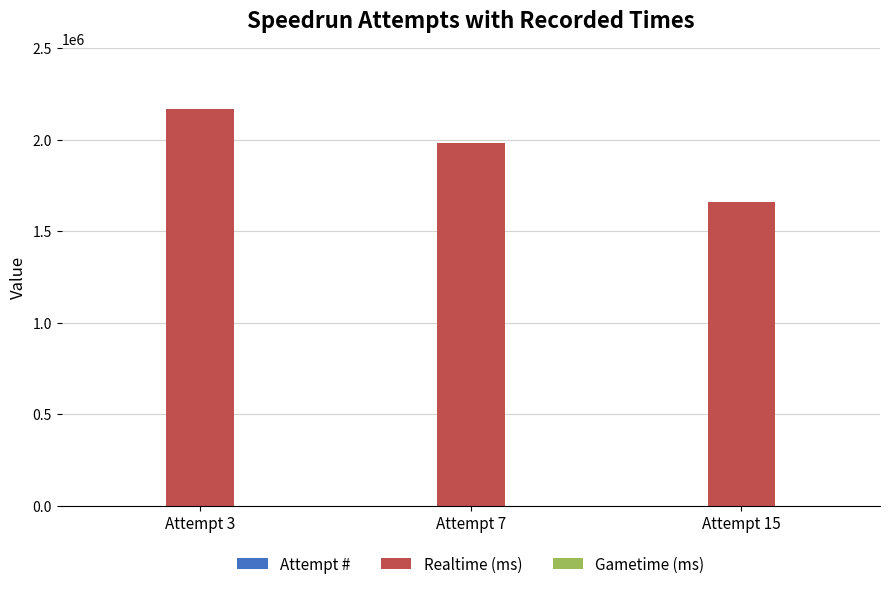

What is the greatest value displayed?

2166968